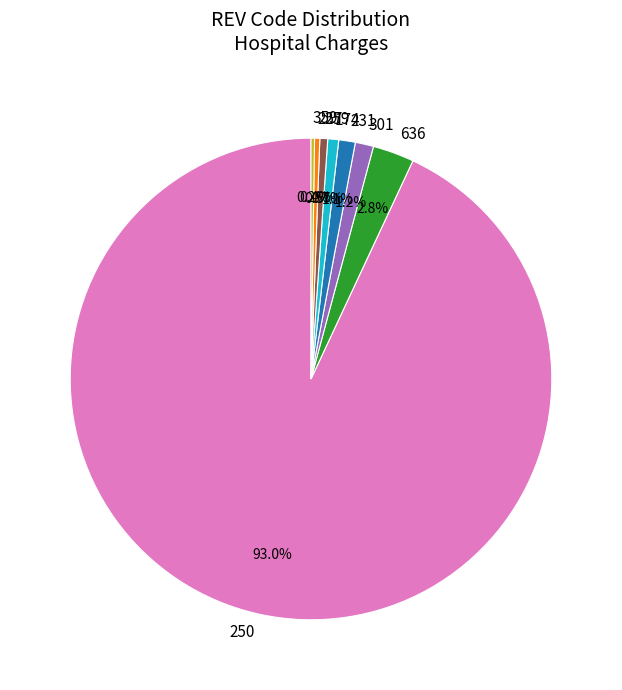

Which category has the biggest portion of the pie?

250